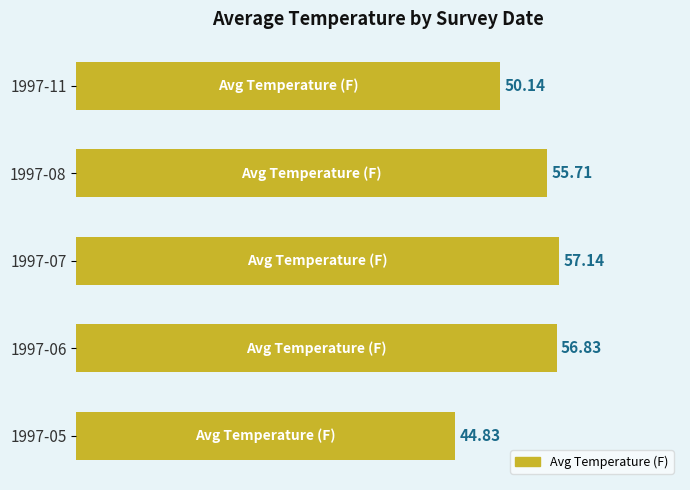

List the labels in order of value, smallest first.

1997-05, 1997-11, 1997-08, 1997-06, 1997-07